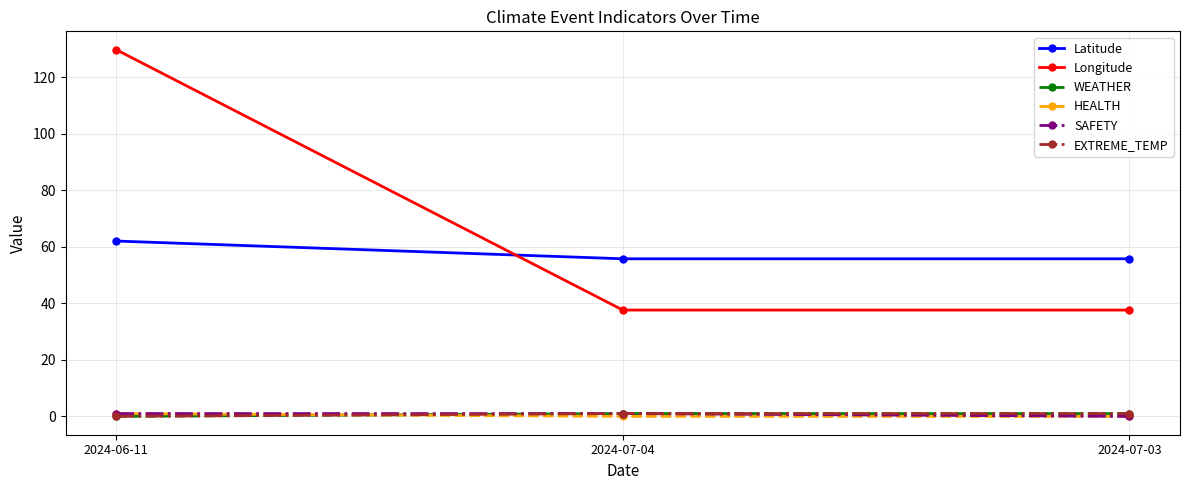

At 2024-06-11, list the series in order from smallest to largest.

WEATHER, EXTREME_TEMP, HEALTH, SAFETY, Latitude, Longitude